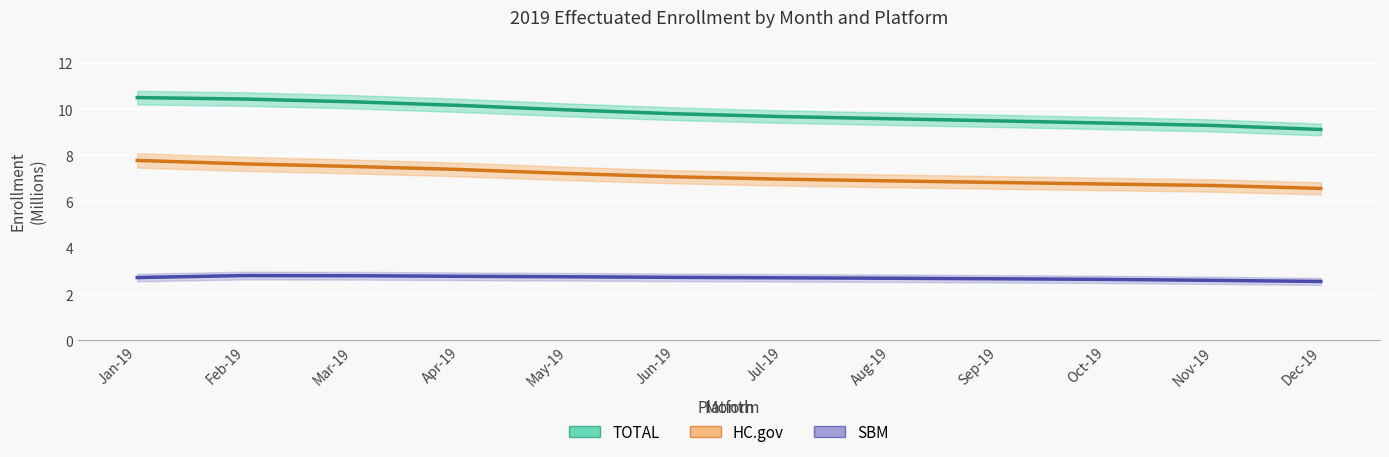

Where does the HC.gov series first go above 7?

Jan-19